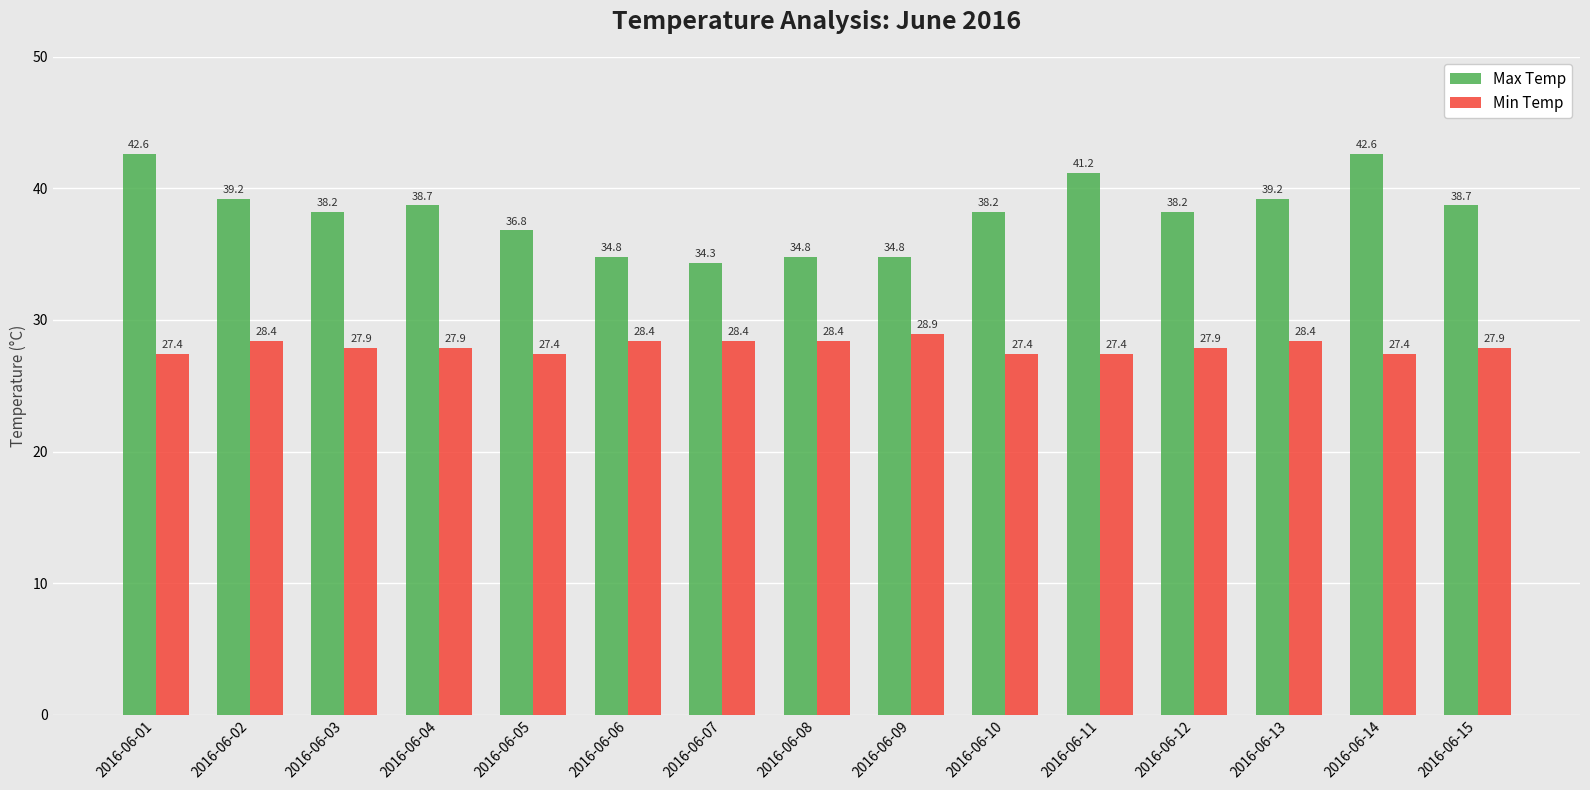

What is the spread (max minus min) of values at 2016-06-03?

10.3